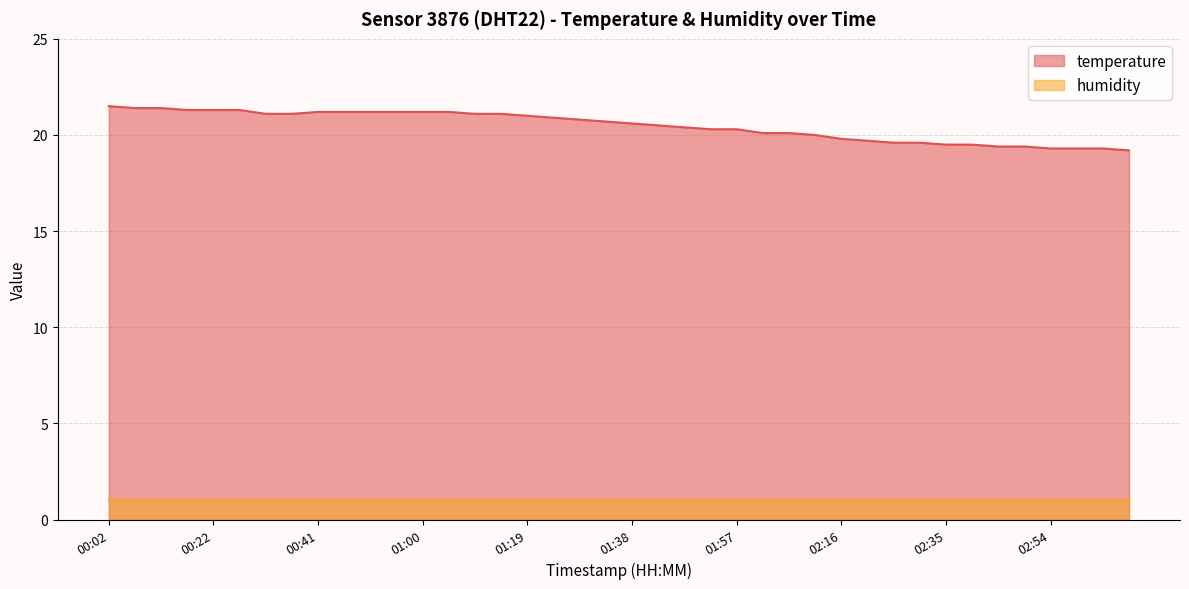

Rank the categories by value from lowest to highest.

03:08, 02:54, 02:58, 03:03, 02:44, 02:49, 02:35, 02:39, 02:25, 02:30, 02:21, 02:16, 02:11, 02:02, 02:06, 01:52, 01:57, 01:48, 01:43, 01:38, 01:33, 01:29, 01:24, 01:19, 00:32, 00:36, 01:10, 01:14, 00:41, 00:46, 00:51, 00:55, 01:00, 01:05, 00:17, 00:22, 00:27, 00:07, 00:13, 00:02